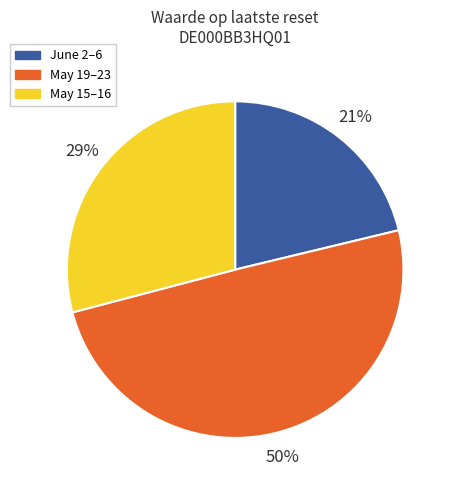

To the nearest percent, what is the average slice percentage?

33%